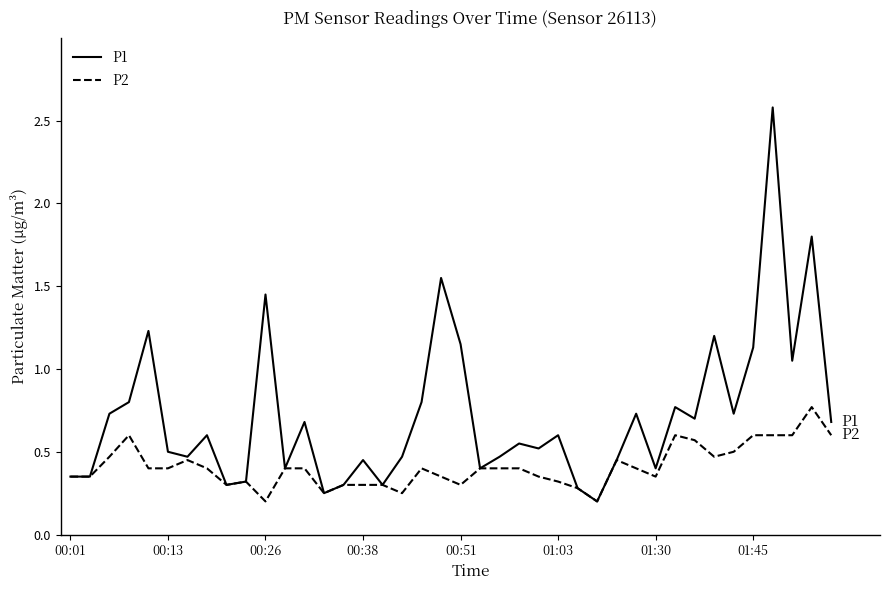

Rank the series by their average value, from lowest to highest.

P2, P1